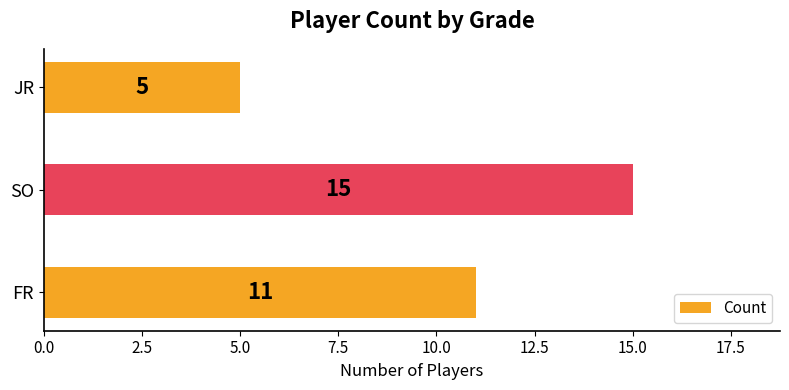

Reading bottom to top, list all the values displayed in this chart.

FR=11	SO=15	JR=5